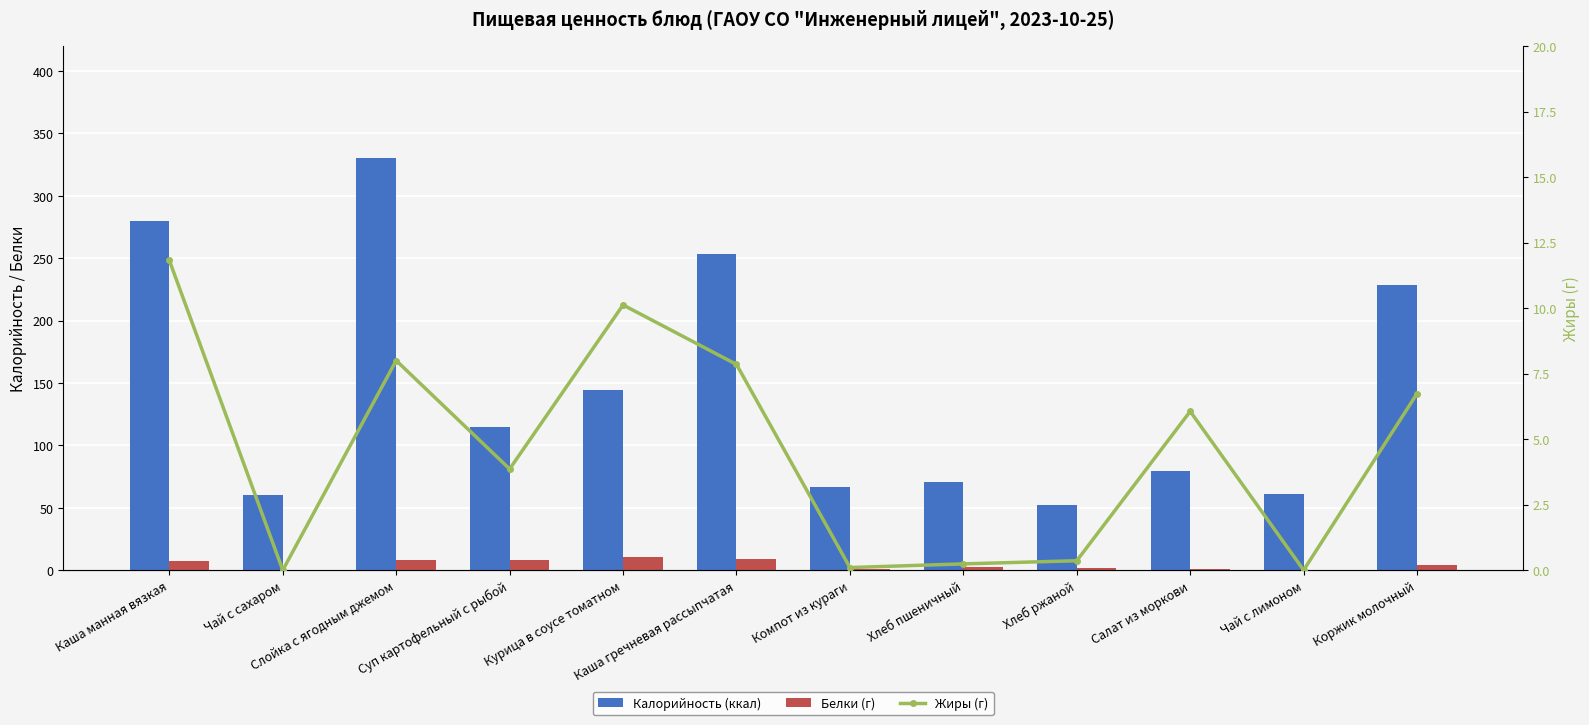

List the series in order of their peak value, lowest first.

Белки (г), Жиры (г), Калорийность (ккал)